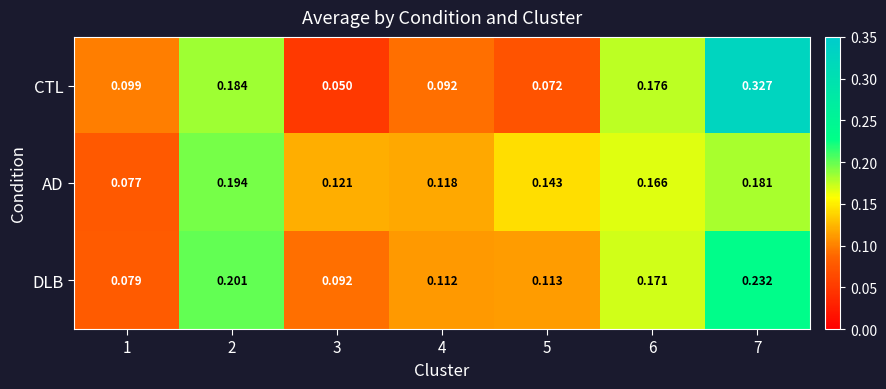

Rank the series at 7 from lowest to highest value.

AD, DLB, CTL